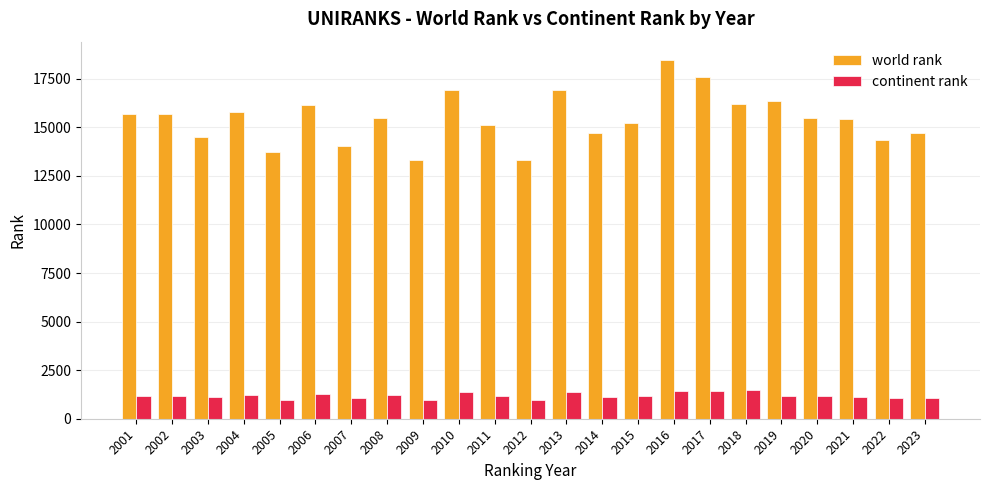

True or false: continent rank has a value of 944 at 2009.

True